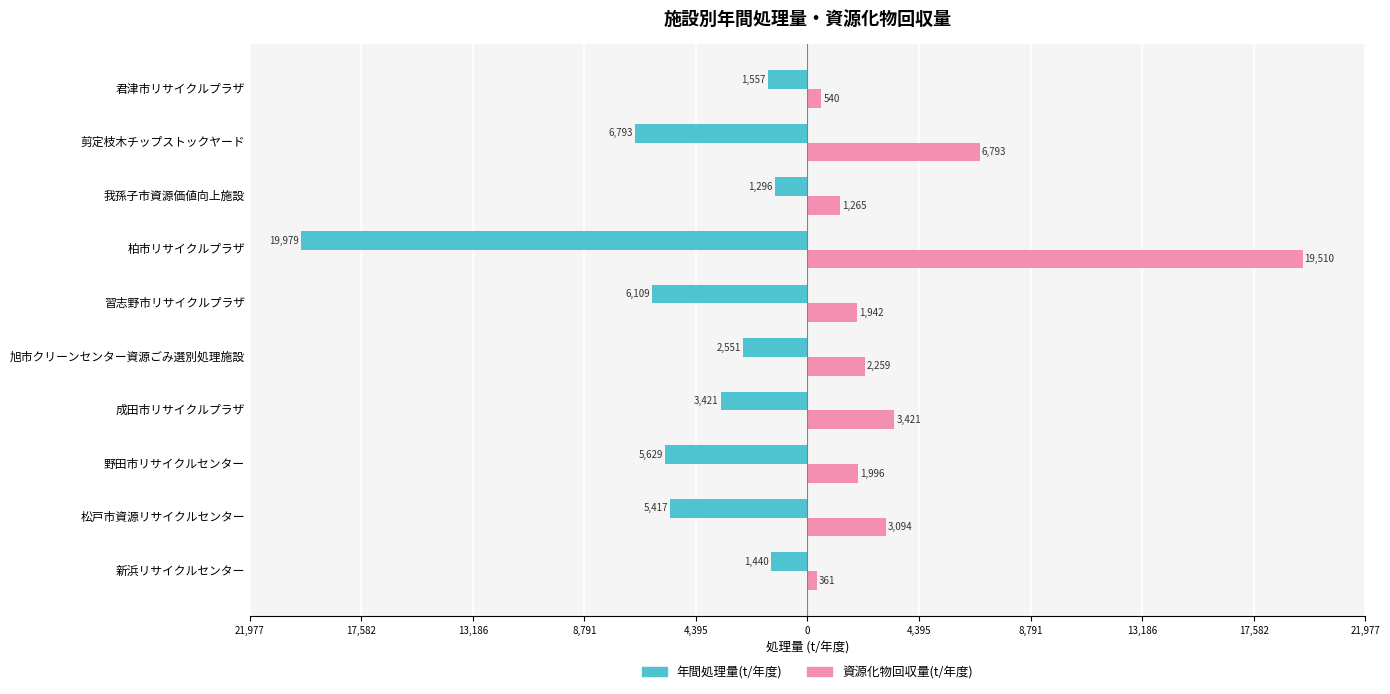

What are all the series names shown in the legend?

年間処理量(t/年度), 資源化物回収量(t/年度)